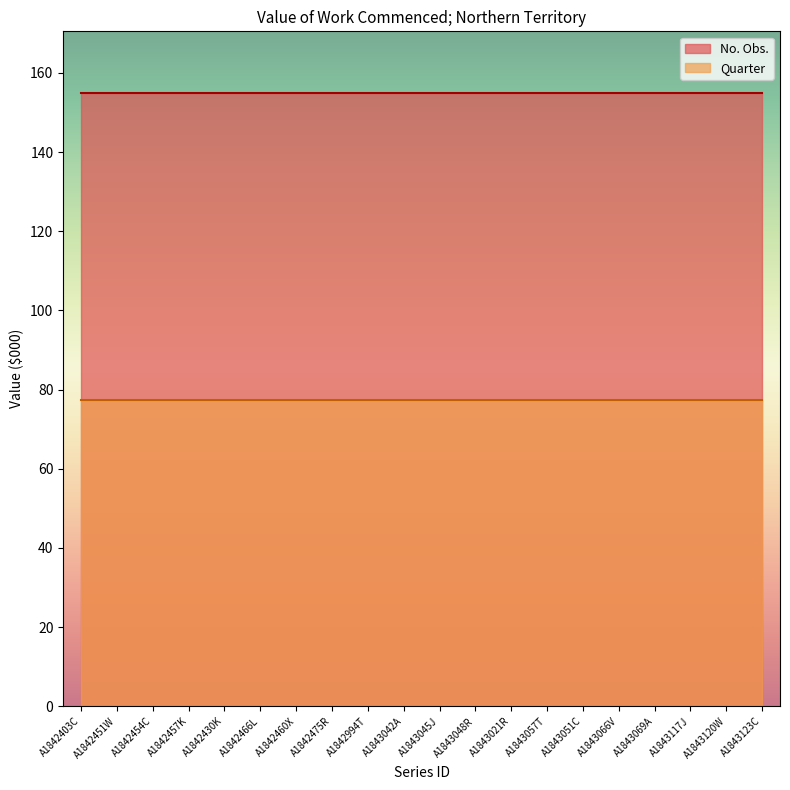

Reading right to left, list all the values displayed in this chart.

No. Obs.: A1843123C=155.0	A1843120W=155.0	A1843117J=155.0	A1843069A=155.0	A1843066V=155.0	A1843051C=155.0	A1843057T=155.0	A1843021R=155.0	A1843048R=155.0	A1843045J=155.0	A1843042A=155.0	A1842994T=155.0	A1842475R=155.0	A1842460X=155.0	A1842466L=155.0	A1842430K=155.0	A1842457K=155.0	A1842454C=155.0	A1842451W=155.0	A1842403C=155.0
Quarter: A1843123C=77.5	A1843120W=77.5	A1843117J=77.5	A1843069A=77.5	A1843066V=77.5	A1843051C=77.5	A1843057T=77.5	A1843021R=77.5	A1843048R=77.5	A1843045J=77.5	A1843042A=77.5	A1842994T=77.5	A1842475R=77.5	A1842460X=77.5	A1842466L=77.5	A1842430K=77.5	A1842457K=77.5	A1842454C=77.5	A1842451W=77.5	A1842403C=77.5